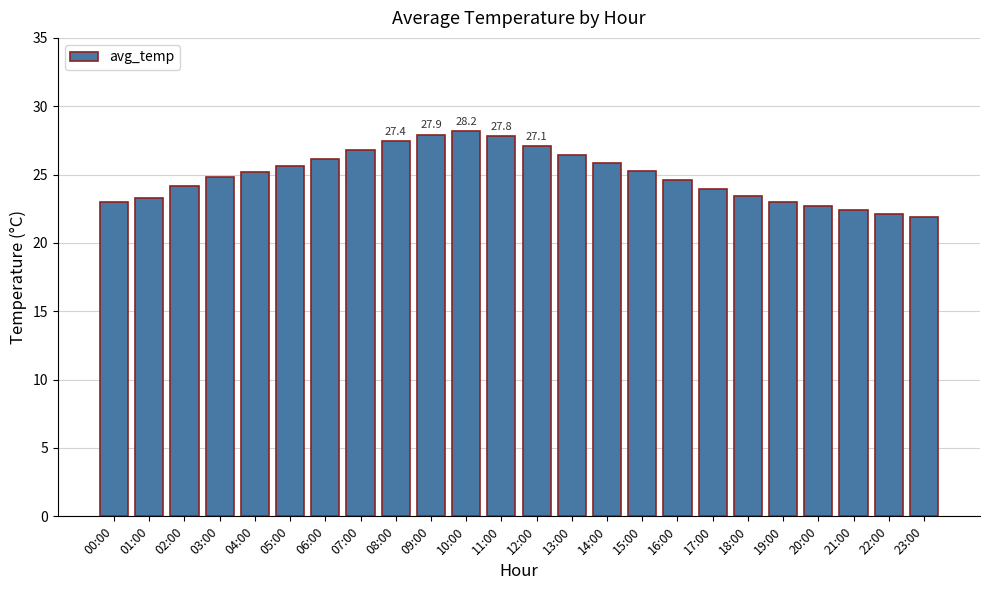

Approximately how many times larger is the value at 04:00 compared to 06:00?

1.0